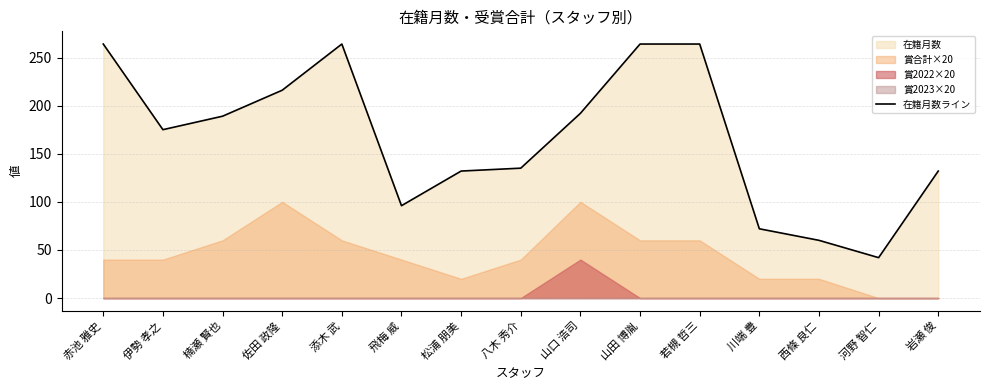

What value does the data have at 八木 秀介, to the nearest 5?

135